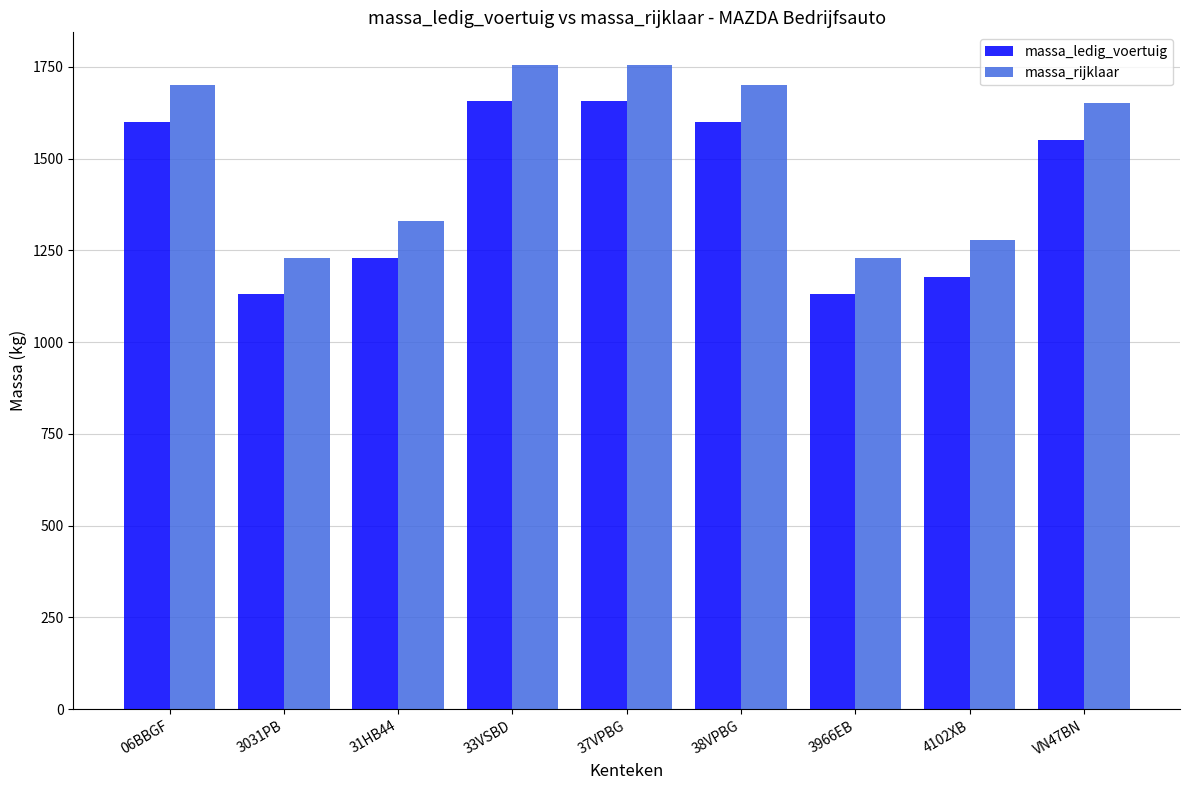

What is the minimum value shown in the chart?

1130